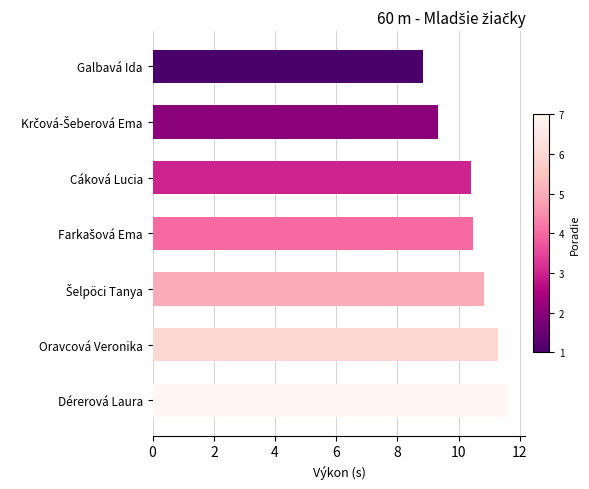

Are the bars grouped side by side (vs. stacked)?

No